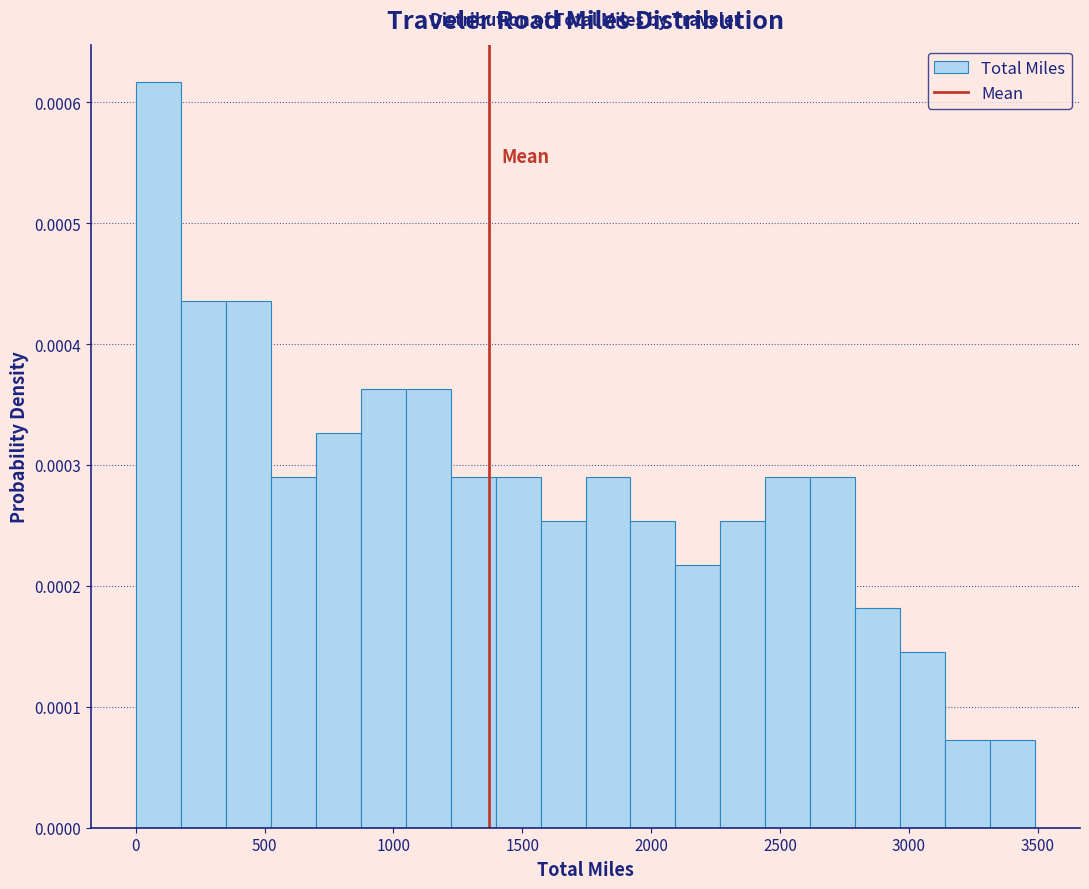

Read against the x-axis, roughly where is the centre of the tallest bar?

100